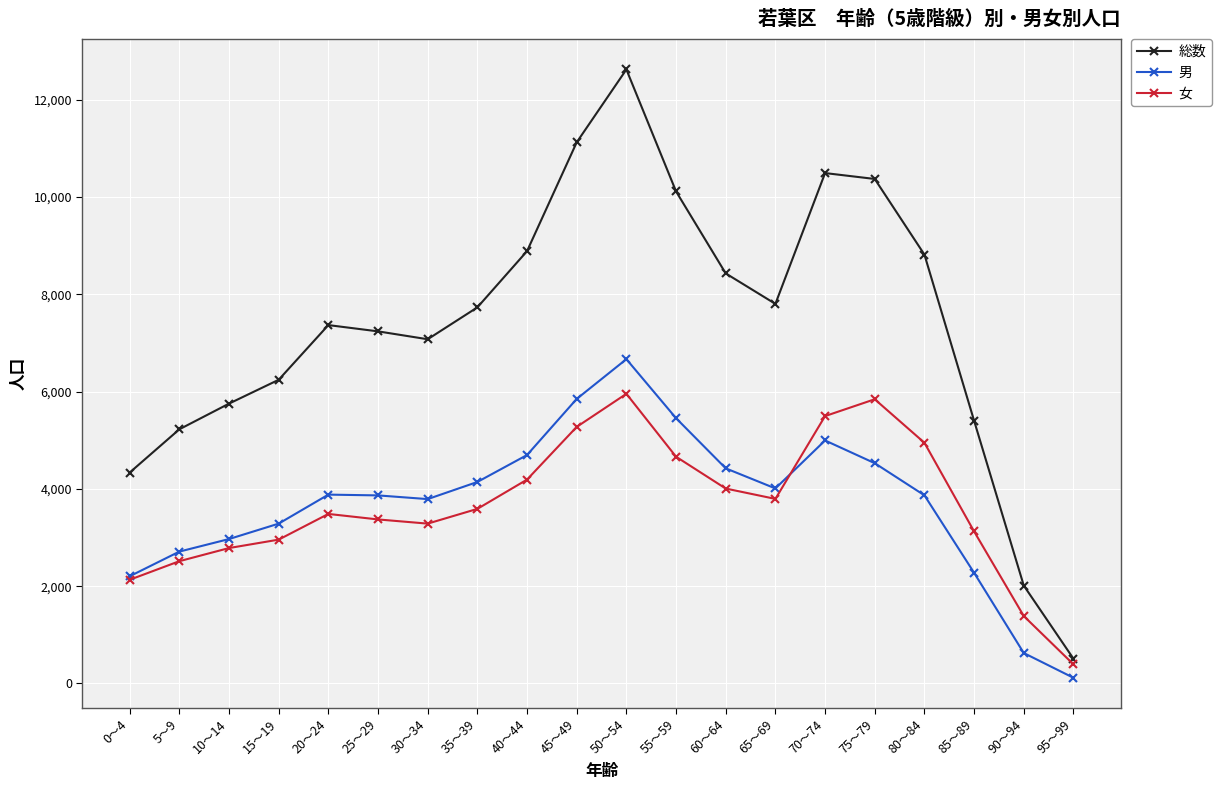

True or false: 男 and 総数 intersect in this chart.

False